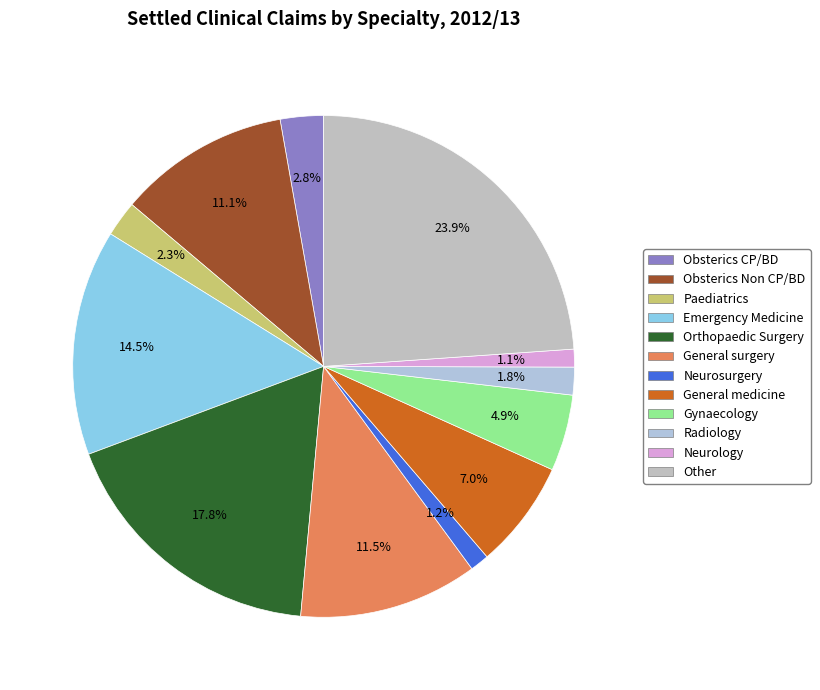

Is Orthopaedic Surgery the majority of the pie?

No